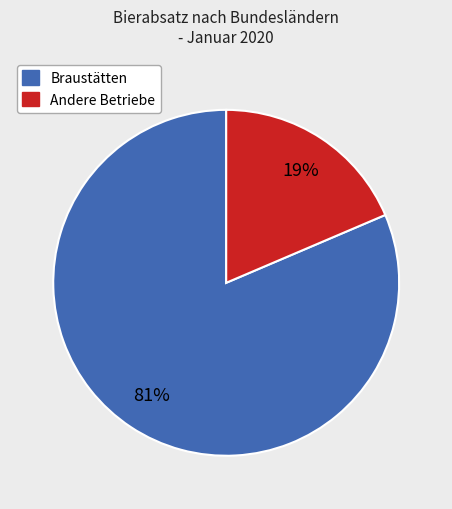

Is there any slice that represents more than half of the pie?

Yes